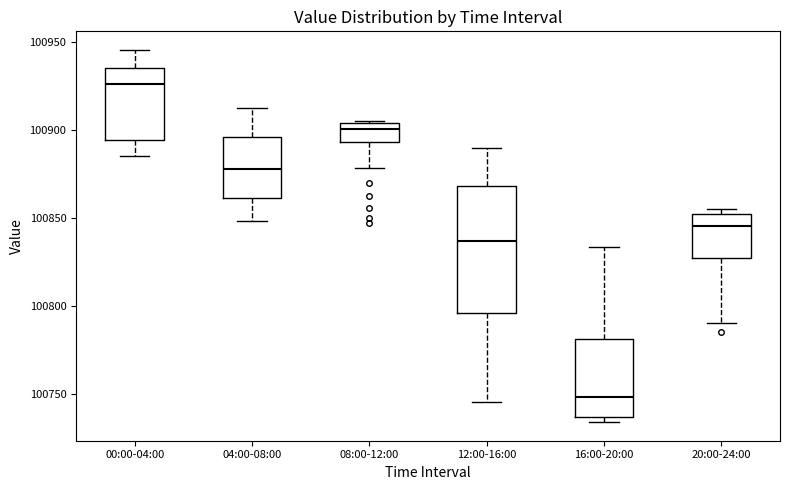

Reading left to right, transcribe this box plot: for each box, give where its median line is, the range the box spans, and where its two whiskers end, as read against the y-axis. The values are not printed on the chart, so give them approximately, as read against the axis.

00:00-04:00: median 100925, box 100895 to 100935, whiskers 100885 to 100945
04:00-08:00: median 100880, box 100860 to 100895, whiskers 100850 to 100915
08:00-12:00: median 100900, box 100895 to 100905, whiskers 100880 to 100905
12:00-16:00: median 100835, box 100795 to 100870, whiskers 100745 to 100890
16:00-20:00: median 100750, box 100735 to 100780, whiskers 100735 (just below the box's lower edge) to 100835
20:00-24:00: median 100845, box 100825 to 100855, whiskers 100790 to 100855 (just above the box's upper edge)